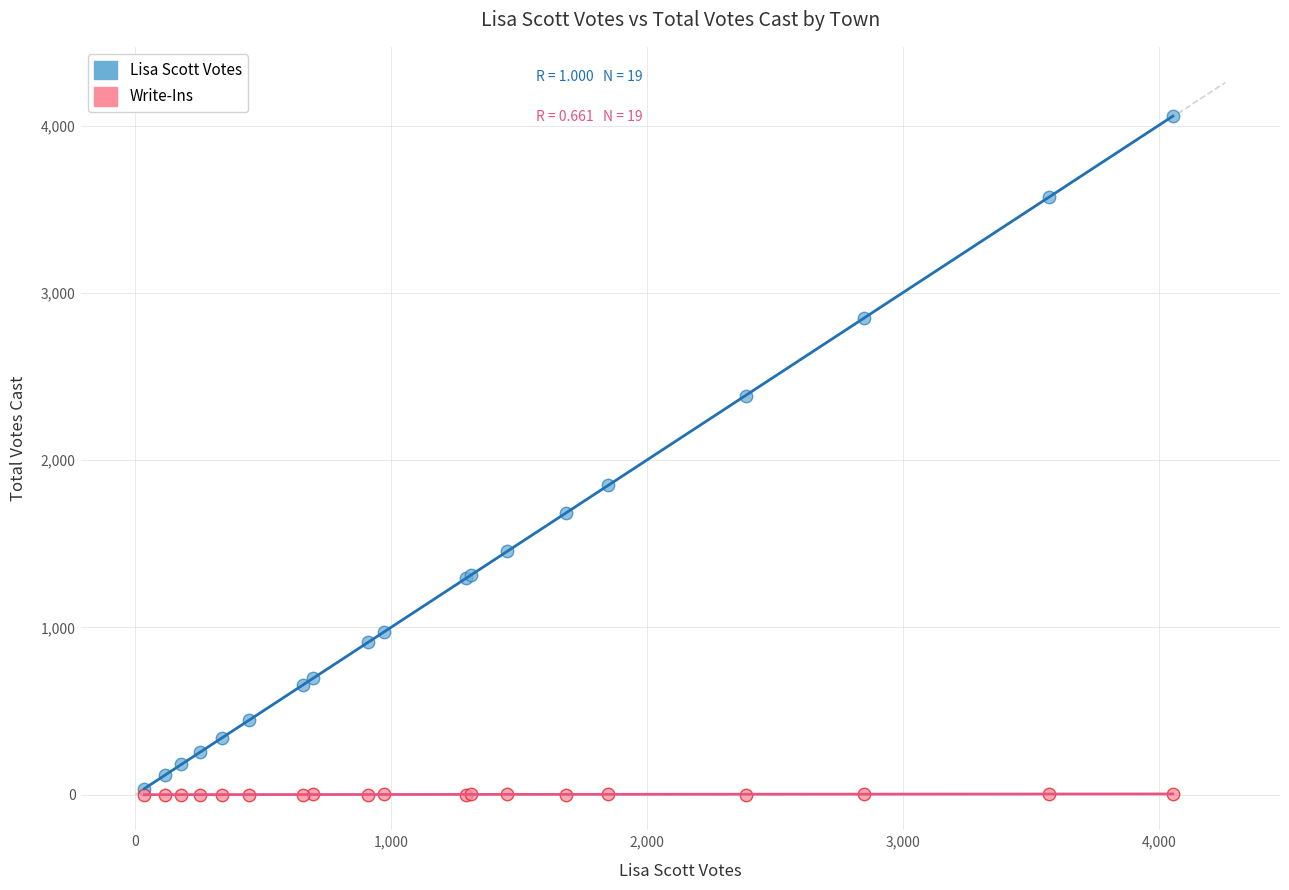

Across all series, what Y value is closest to 2028?

1849